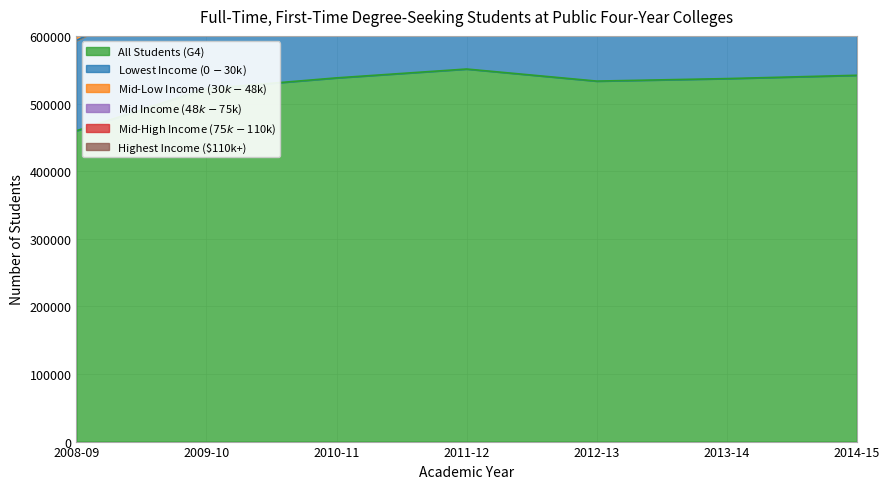

True or false: Highest Income ($110k+) and All Students (G4) intersect in this chart.

False